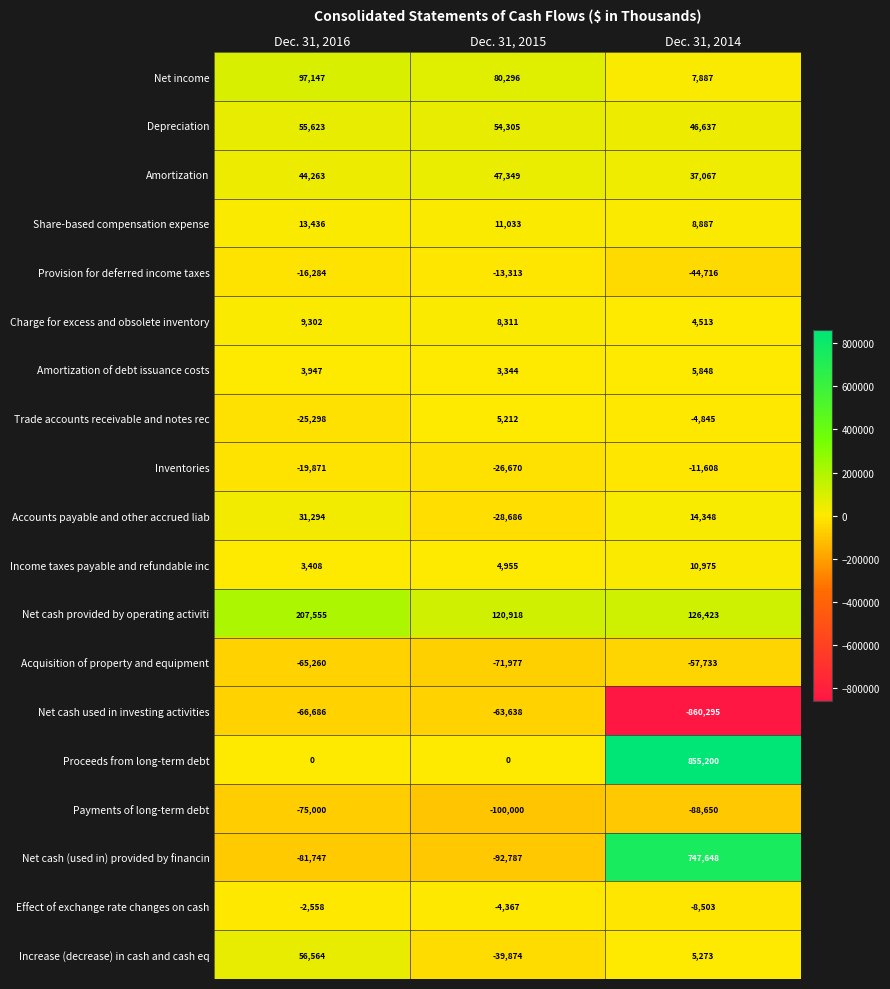

Which series has the largest total across all categories?

Proceeds from long-term debt